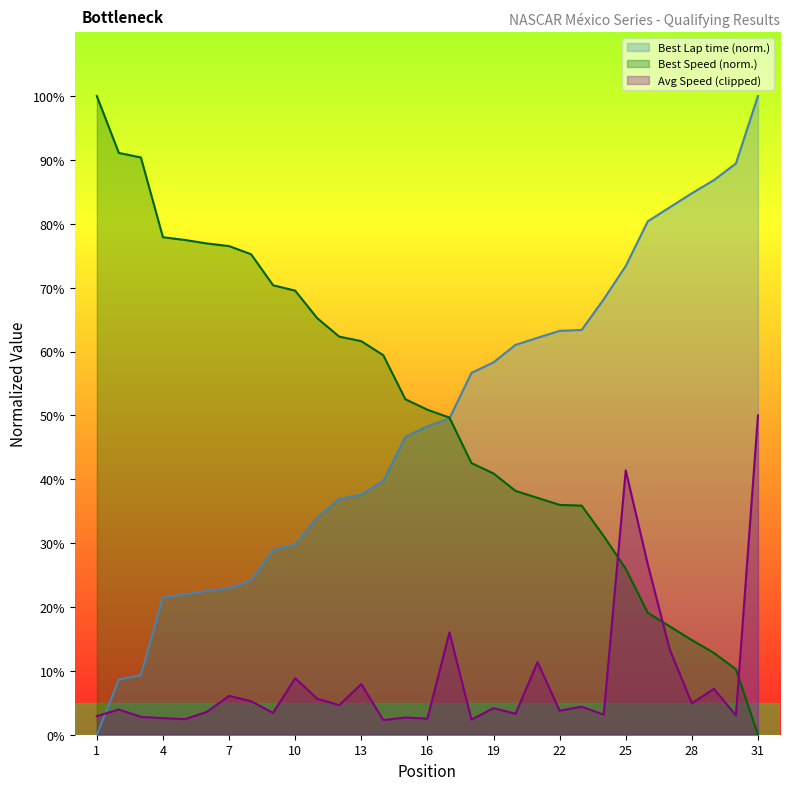

What is the difference between the Best Speed values at 1 and 15?

47.5